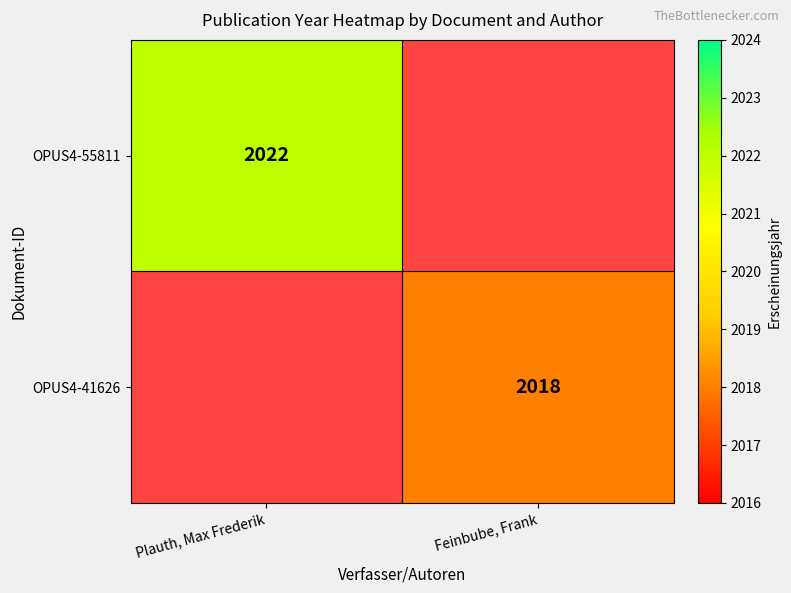

True or false: OPUS4-41626 has a value of 2713 at Feinbube, Frank.

False